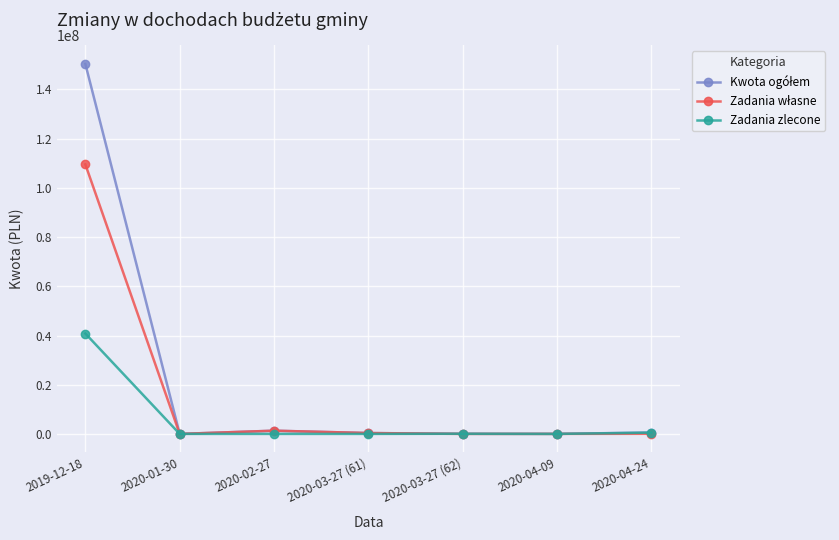

How many data points does each series have?

7